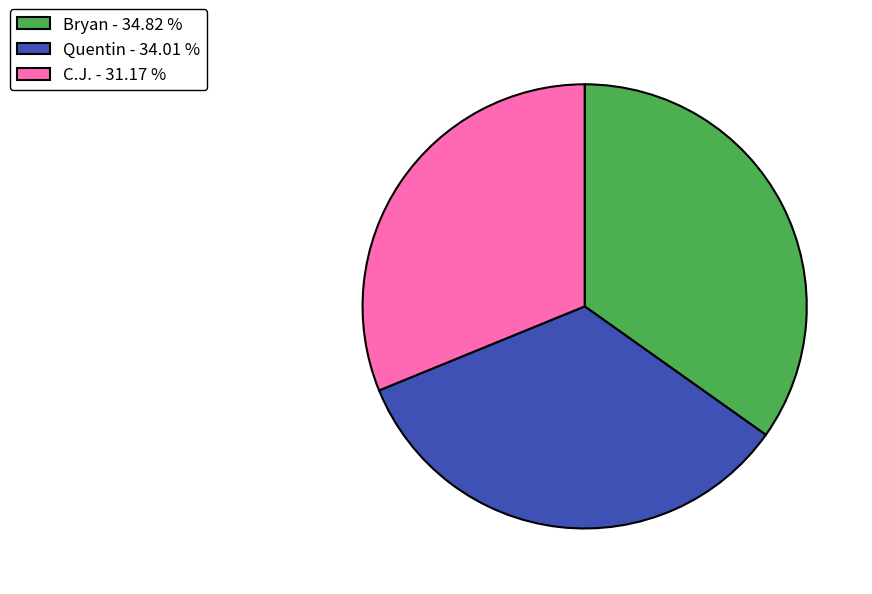

What is the largest slice in the pie chart?

Bryan